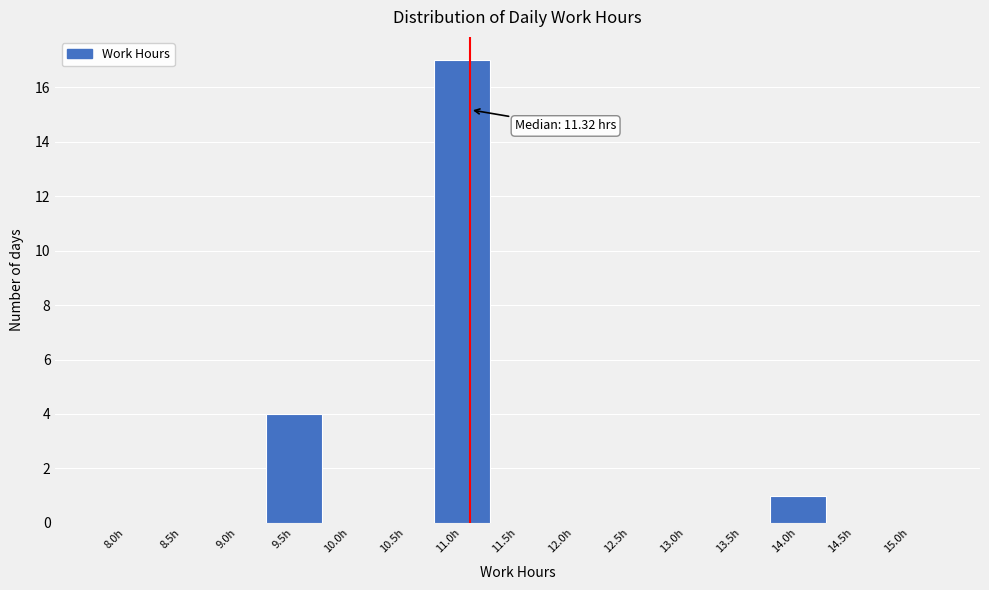

Reading right to left, transcribe all the data shown in this chart.

15.0h=0	14.5h=0	14.0h=1	13.5h=0	13.0h=0	12.5h=0	12.0h=0	11.5h=0	11.0h=17	10.5h=0	10.0h=0	9.5h=4	9.0h=0	8.5h=0	8.0h=0